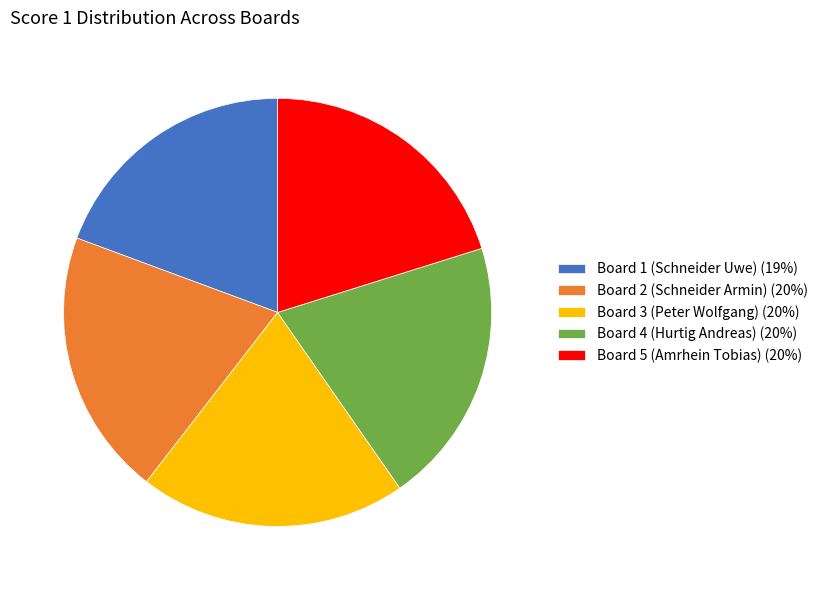

How many slices are in this pie chart?

5